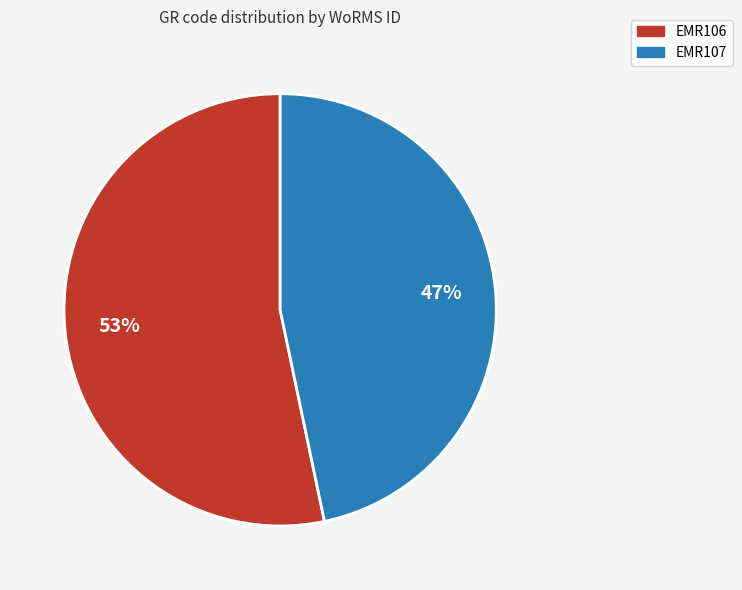

To the nearest percent, what percentage of the pie is EMR106?

53%